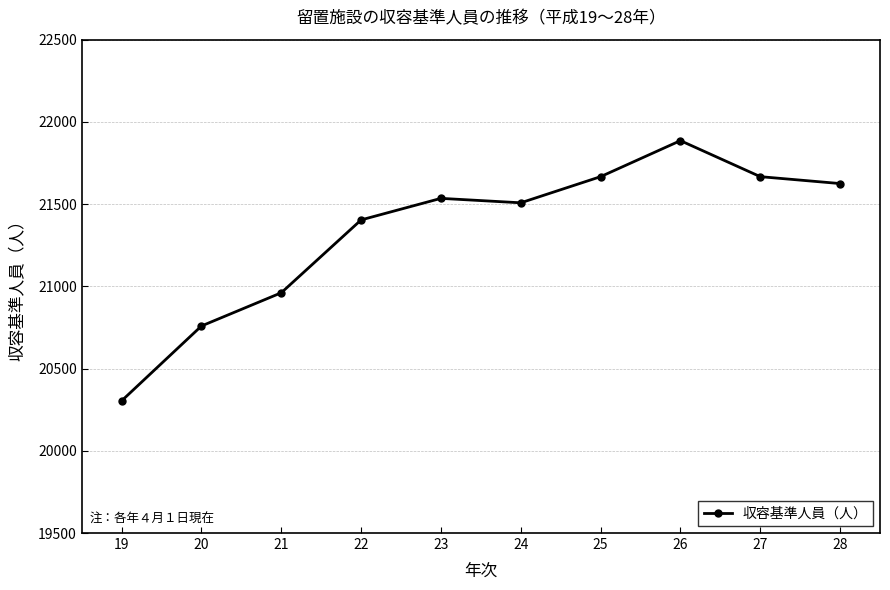

What is the maximum value shown in the chart?

21886